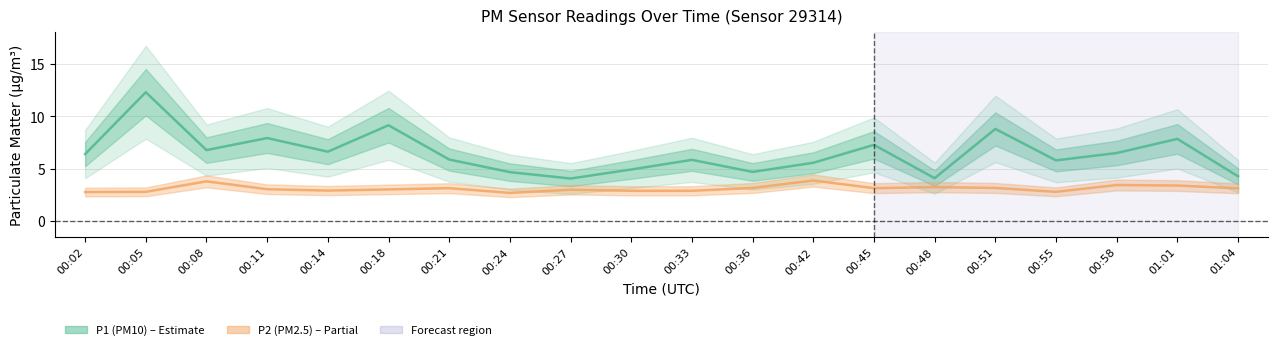

What position from the left is 00:48?

15